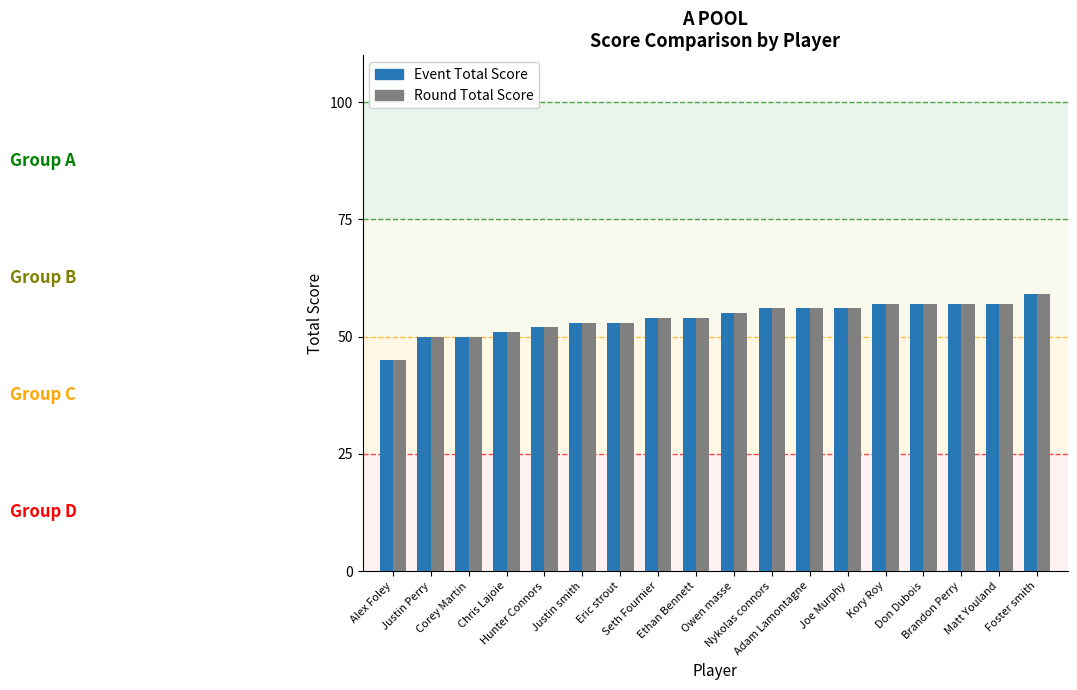

Are the bars grouped side by side (vs. stacked)?

Yes